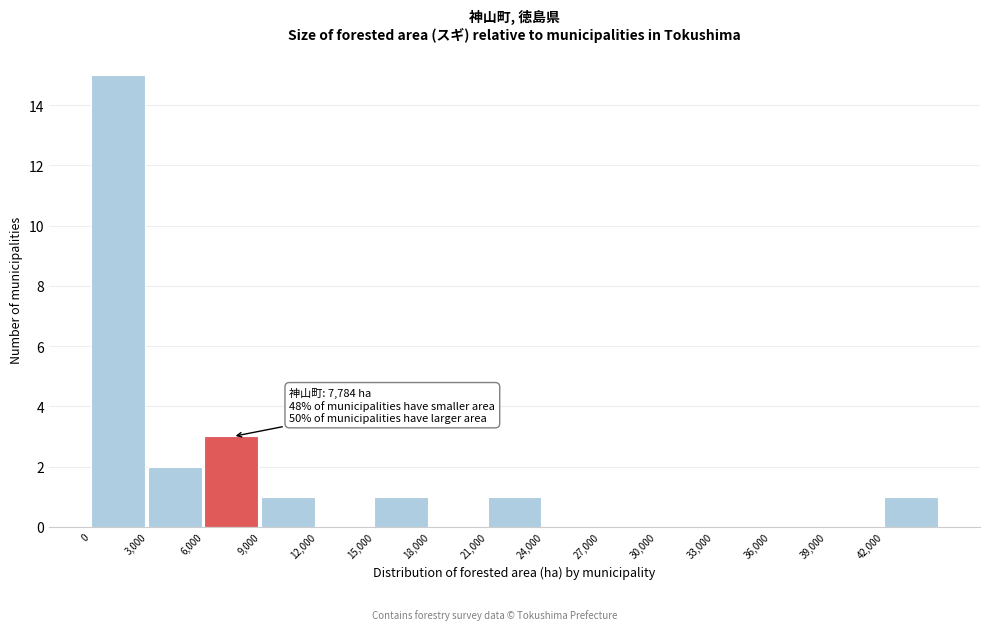

Over which range of the x-axis is the bar tallest?

0 to 3000